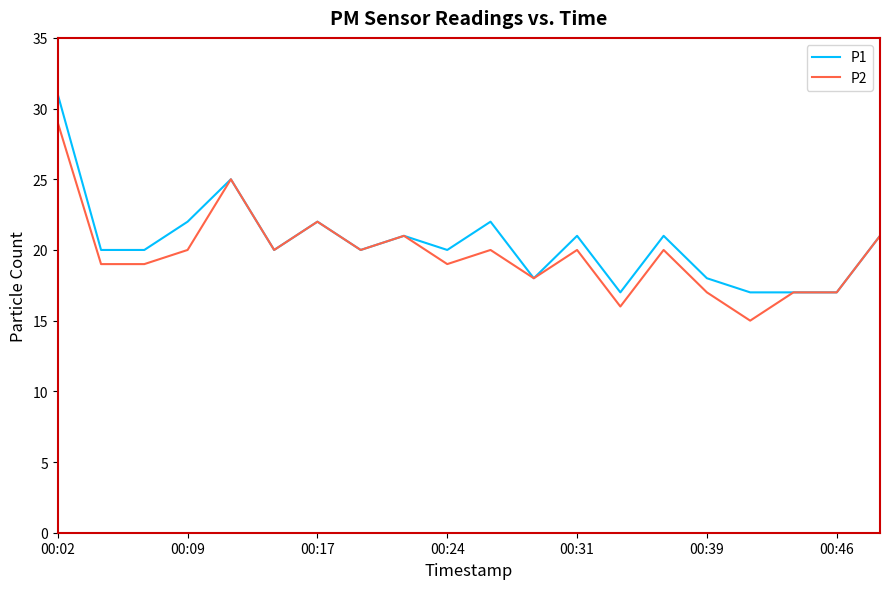

What is the difference between the maximum and minimum values in the P1 series?

14